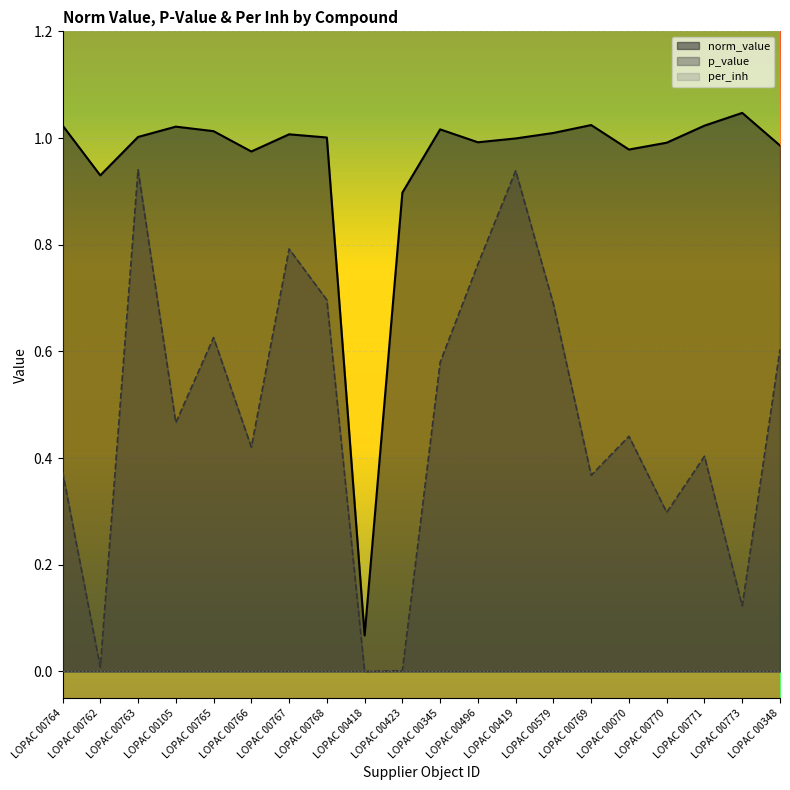

True or false: p_value and norm_value intersect in this chart.

False